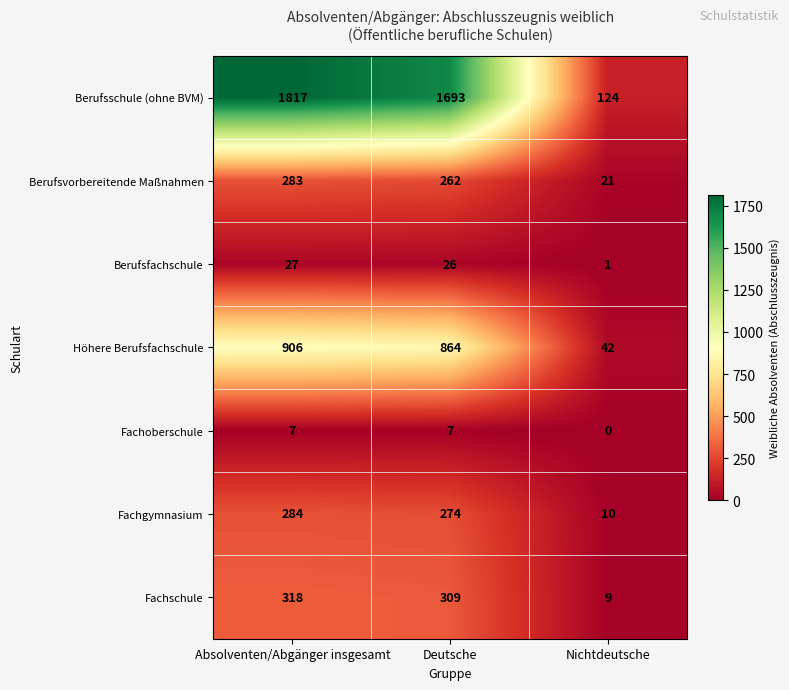

At how many categories does at least one series exceed 1617?

2